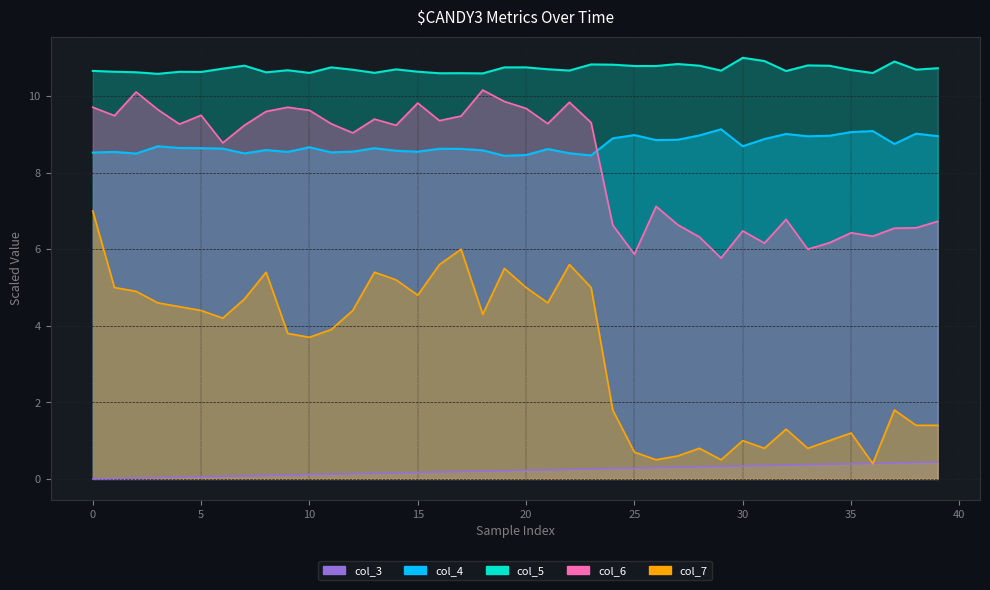

What is the difference between the second highest and minimum values in the col_6 series?

4.3